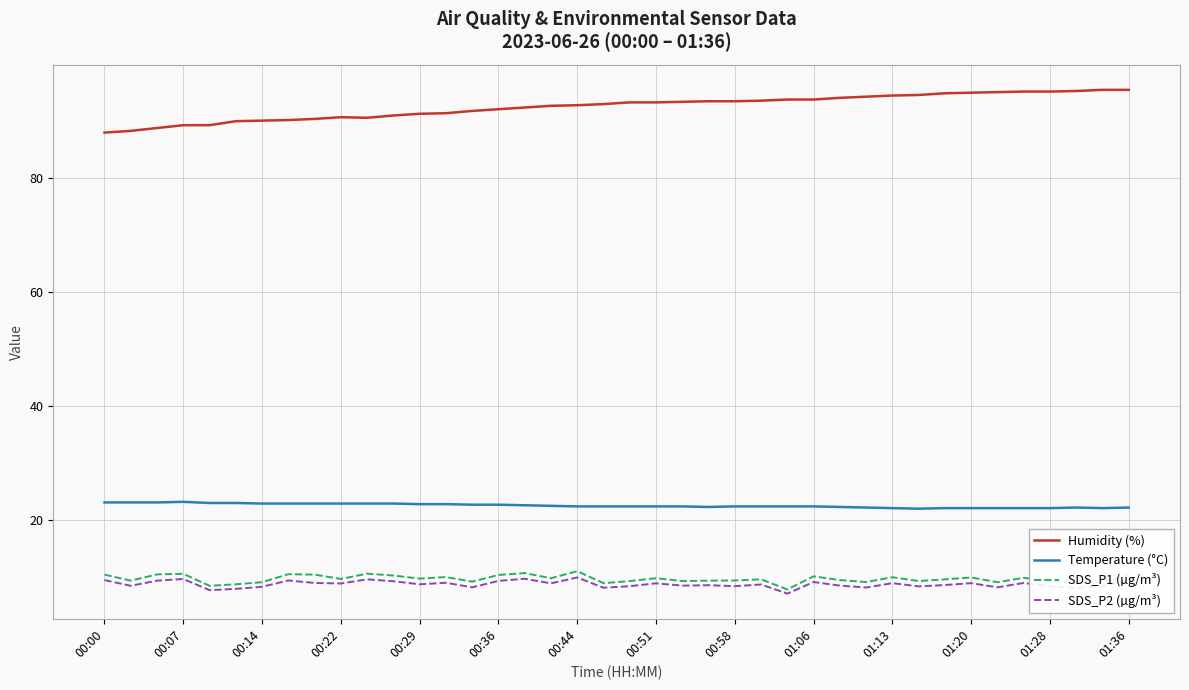

True or false: SDS_P1 (µg/m³) and Humidity (%) cross at least once.

False